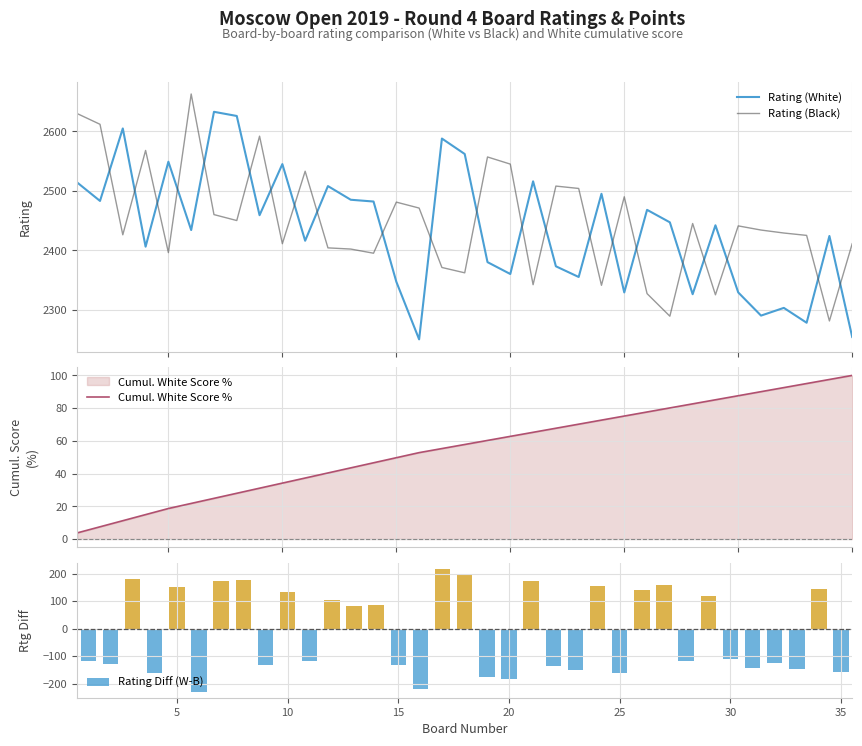

Is it true that Rating (Black) equals 4211.3 at 30?

False